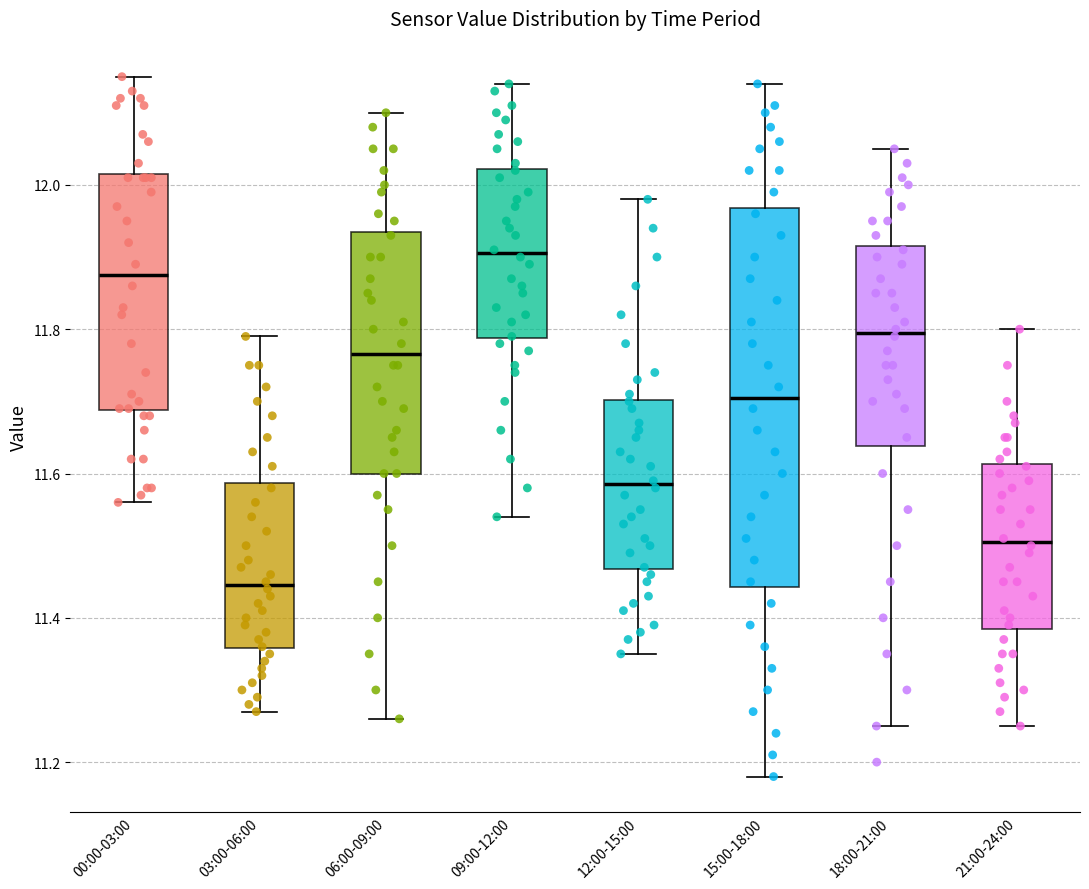

Where does the upper whisker of the box for 09:00-12:00 end on the y-axis? The values are not printed on the chart, so give them approximately, as read against the axis.

12.14